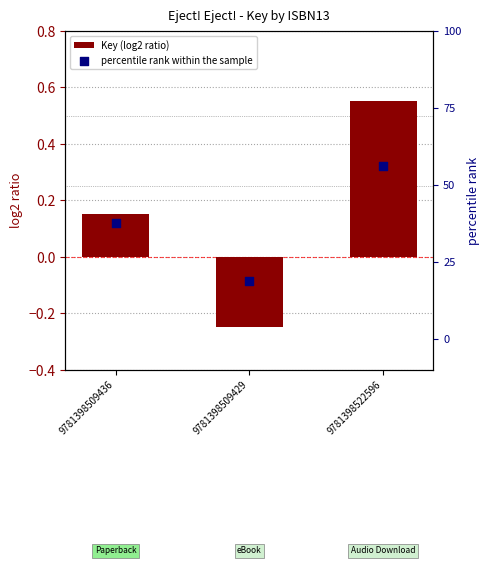

At how many categories does at least one series exceed 0?

3